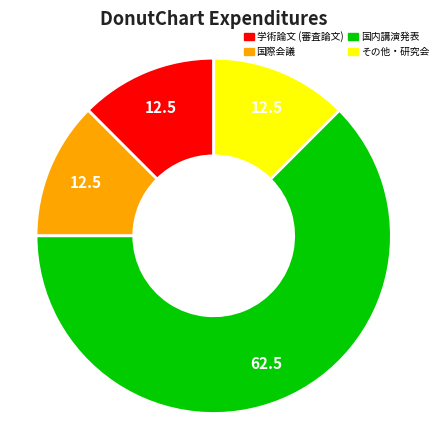

Is there any slice that represents more than half of the pie?

Yes